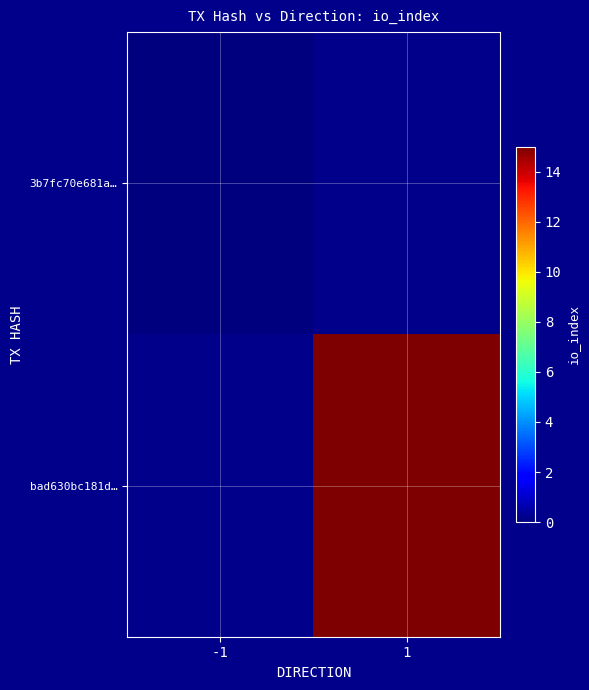

Which label corresponds to the smallest value in the chart?

-1